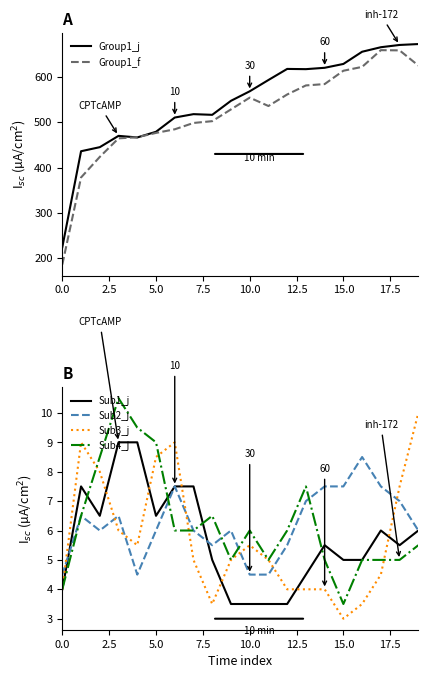

What is the minimum value for Group1_j?

224.0